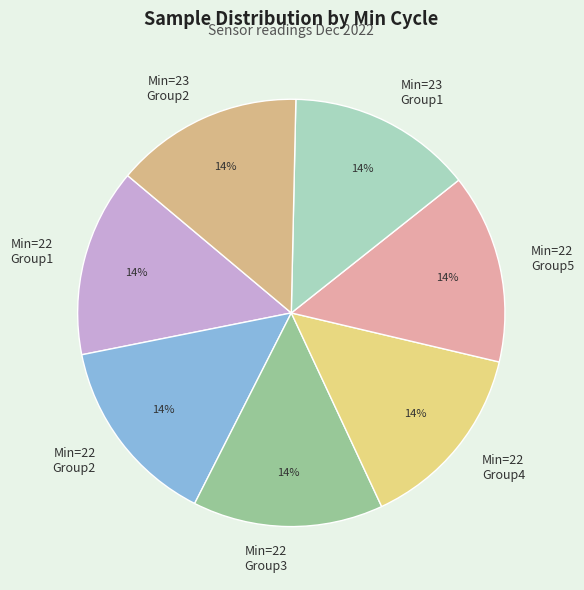

The Min=22 Group5 slice represents 29% of the pie. True or false?

False